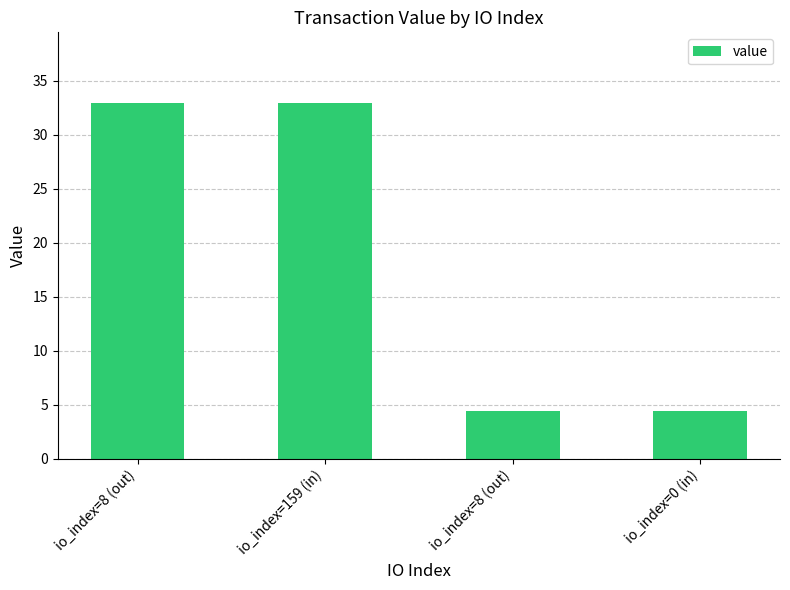

How many series are shown in this chart?

1